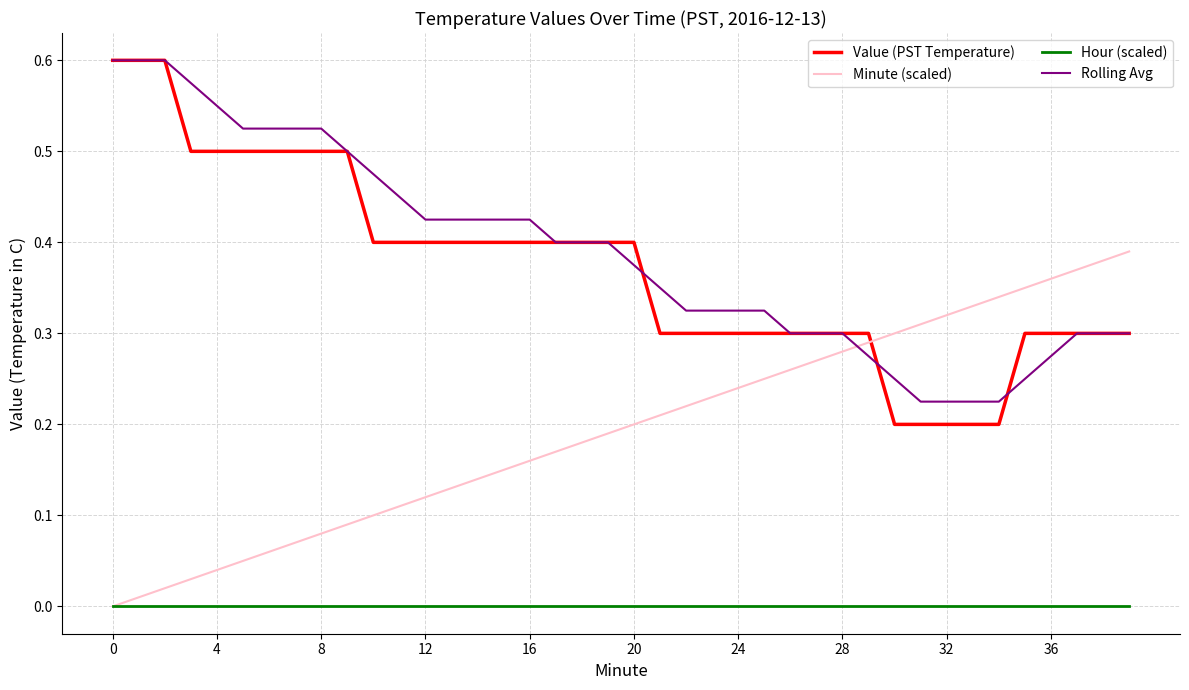

True or false: Value (PST Temperature) and Hour (scaled) intersect in this chart.

False